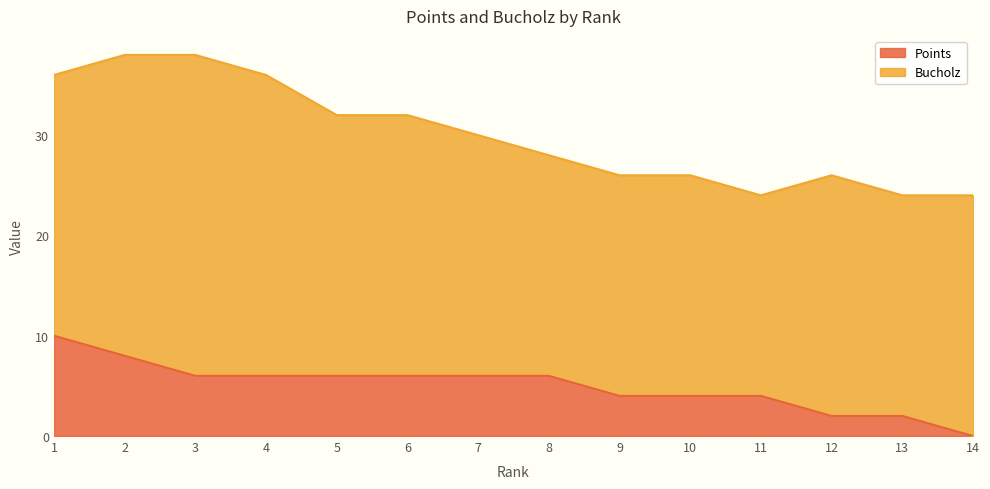

True or false: the data has more than 2 interior local peaks.

False